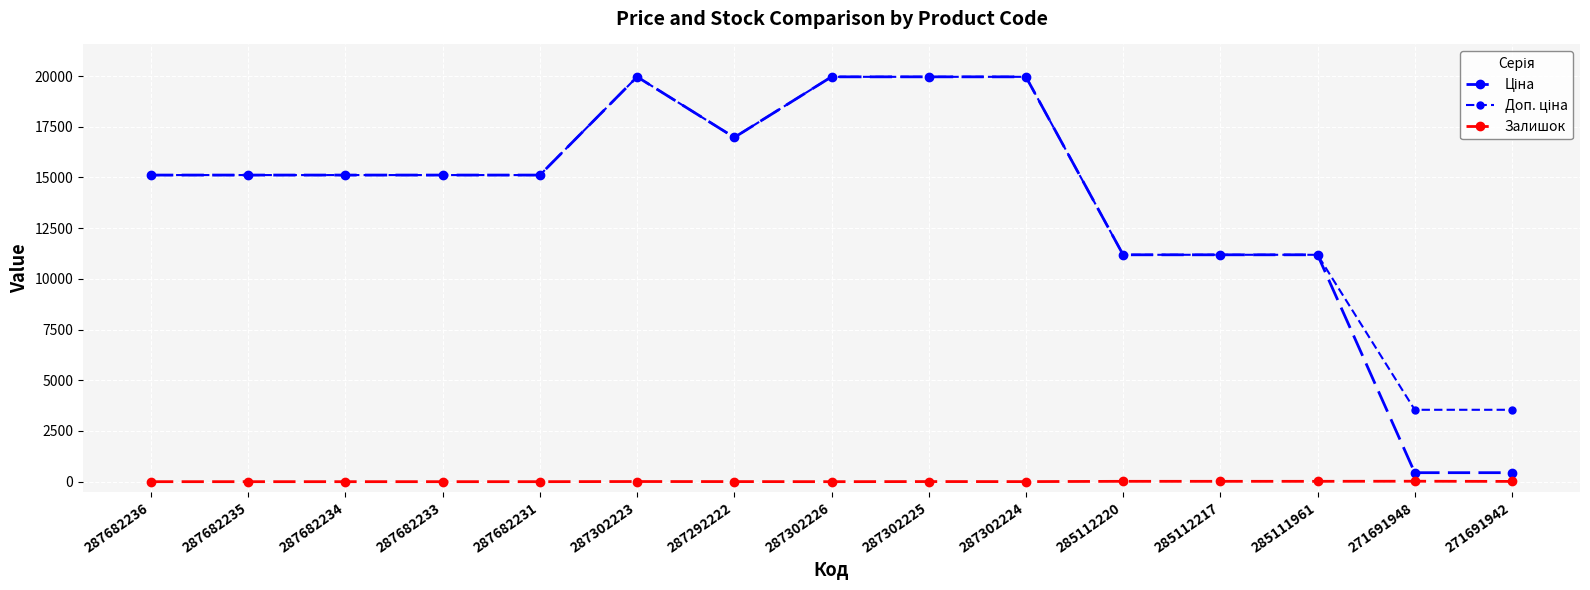

How many lines are shown in the chart?

3